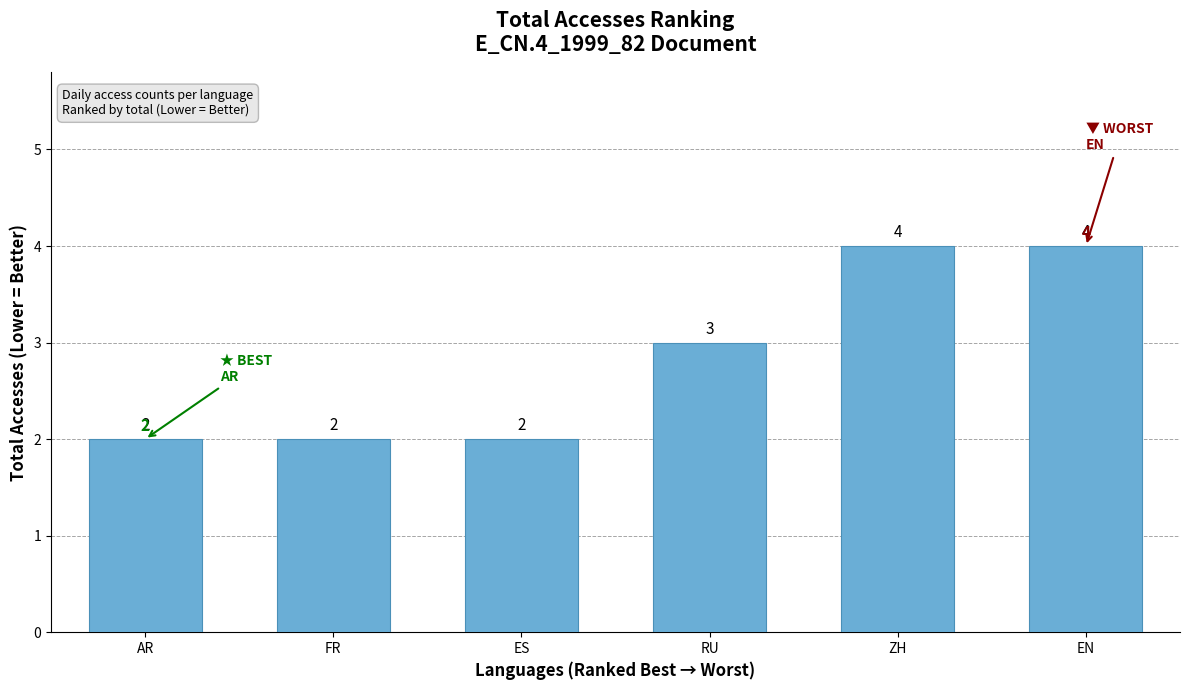

How many distinct data groups are displayed?

1